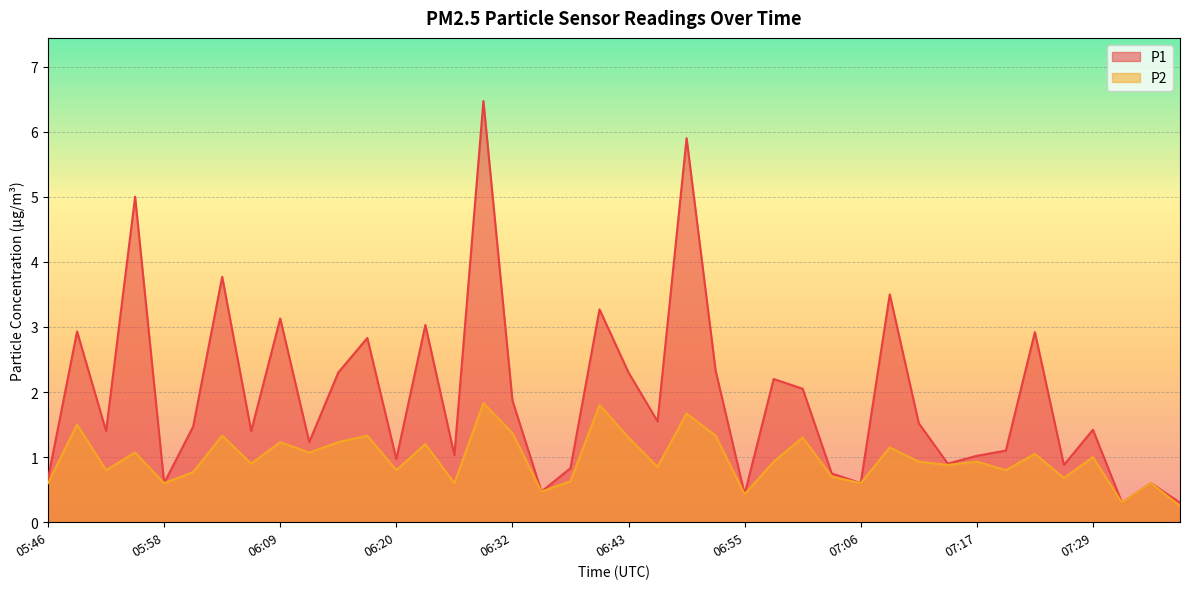

True or false: P2 has a value of 1.2 at 06:09.

True